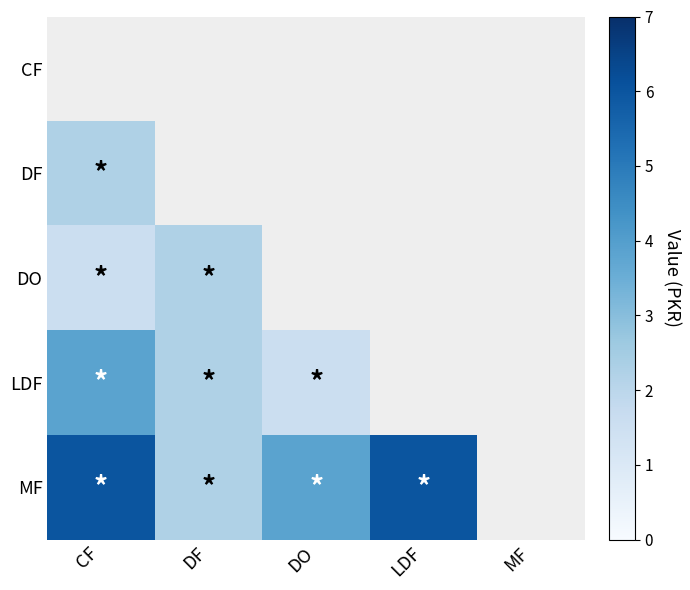

What is the difference between the maximum and minimum values in the LDF series?

2.3